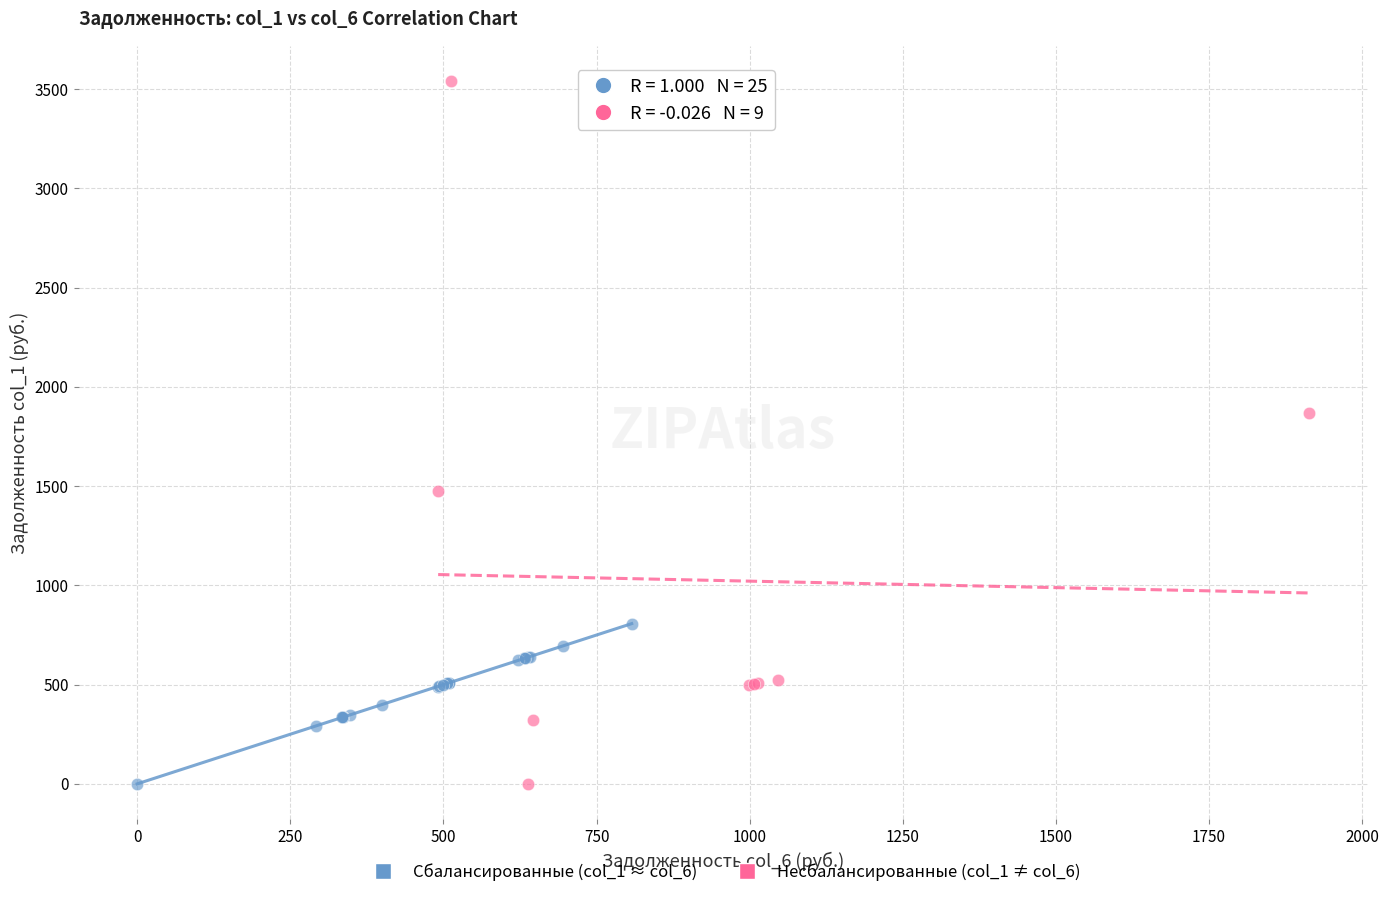

Which series has the widest spread of Y values?

Несбалансированные (col_1 ≠ col_6)